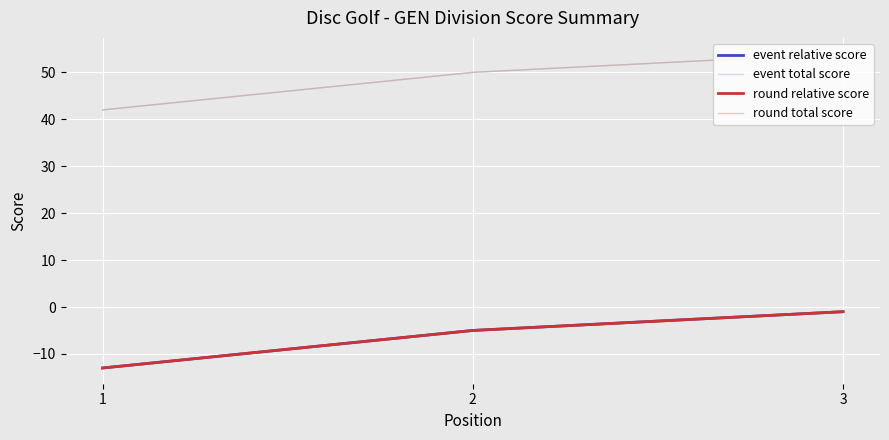

Between 1 and 3, which is larger?

3